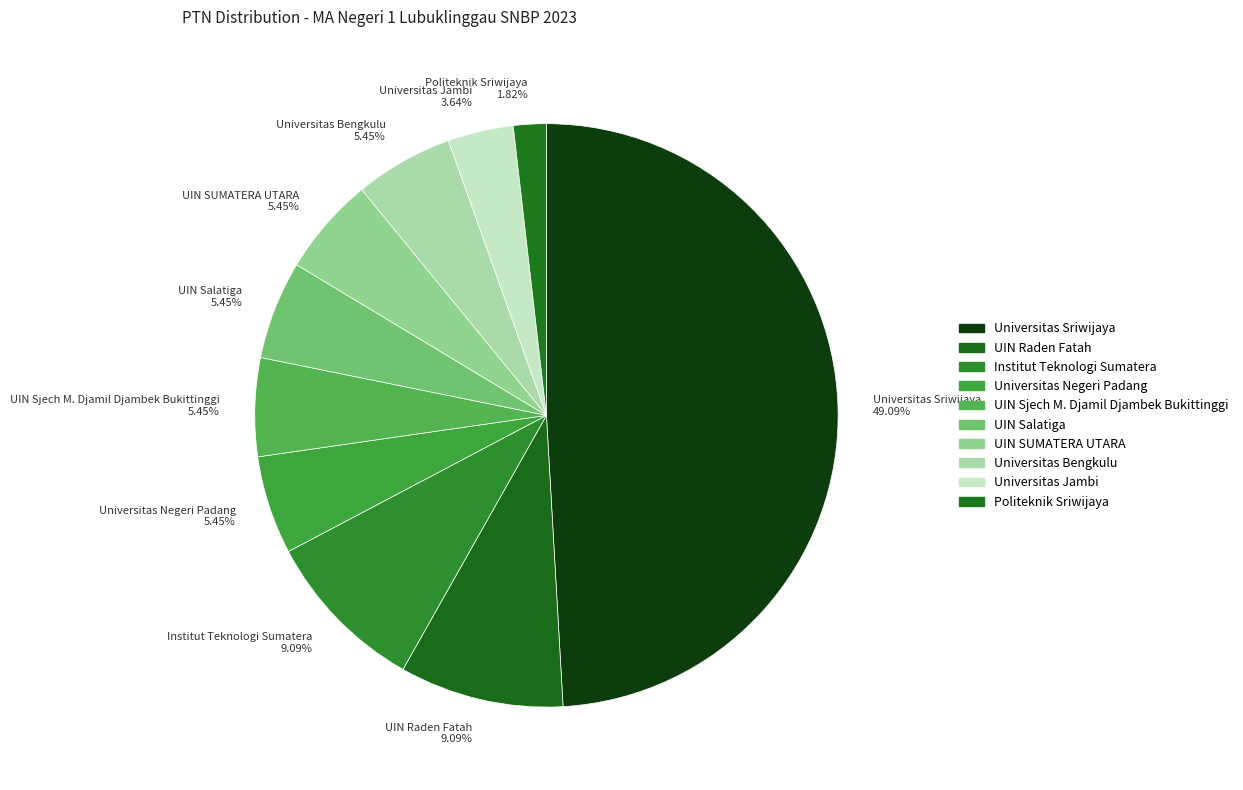

Which has a higher value, Politeknik Sriwijaya 1.82% or UIN Raden Fatah 9.09%?

UIN Raden Fatah 9.09%